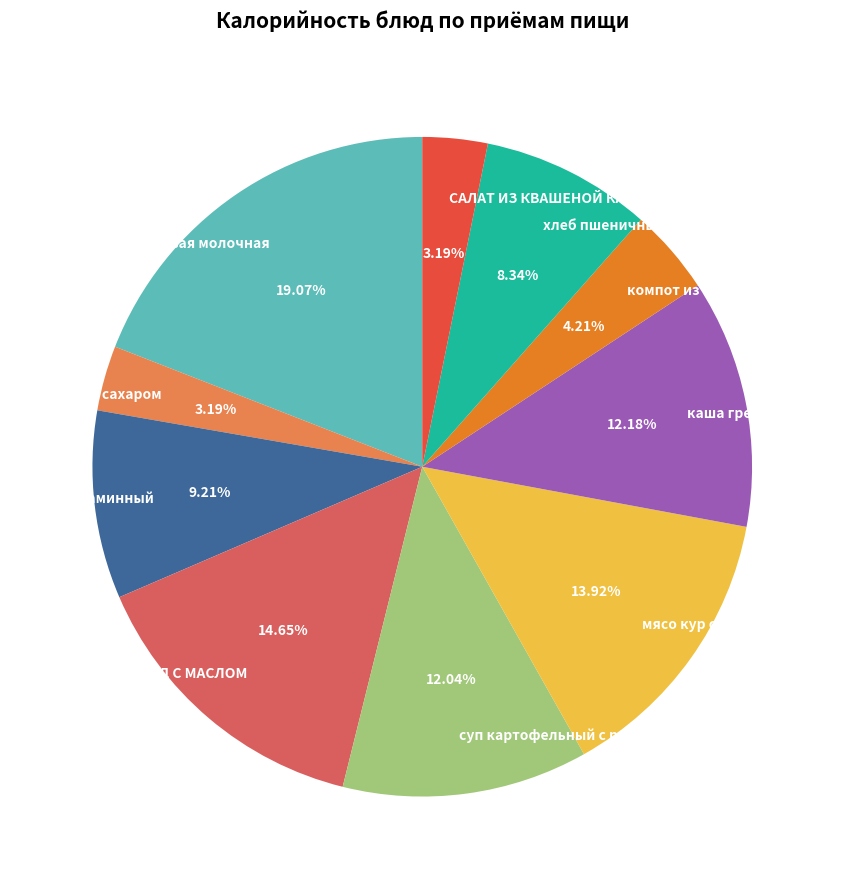

Is мясо кур отварная в соусе the majority of the pie?

No